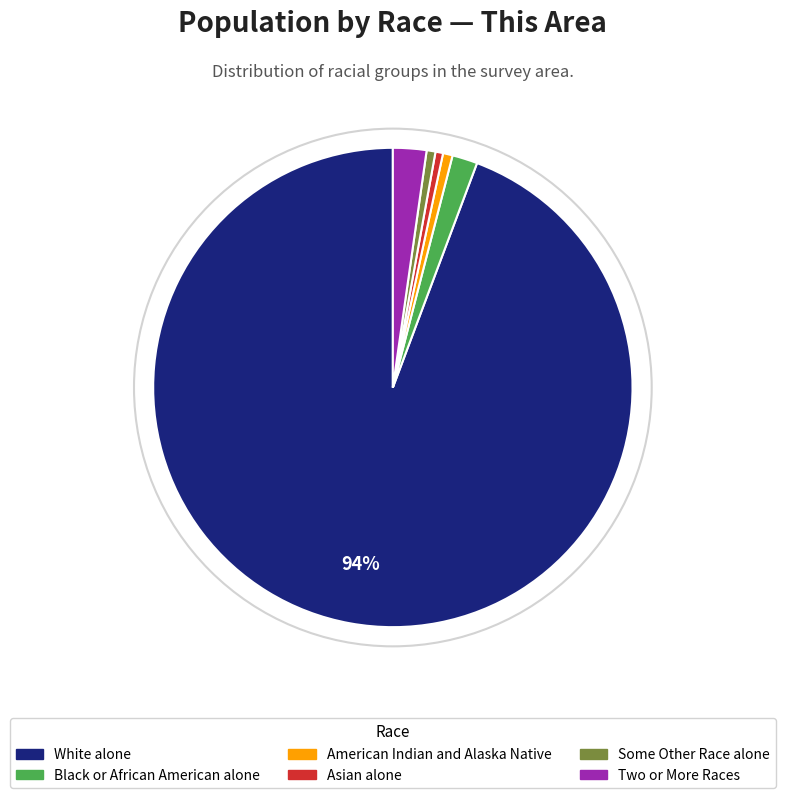

Between Some Other Race alone and Two or More Races, which is larger?

Two or More Races